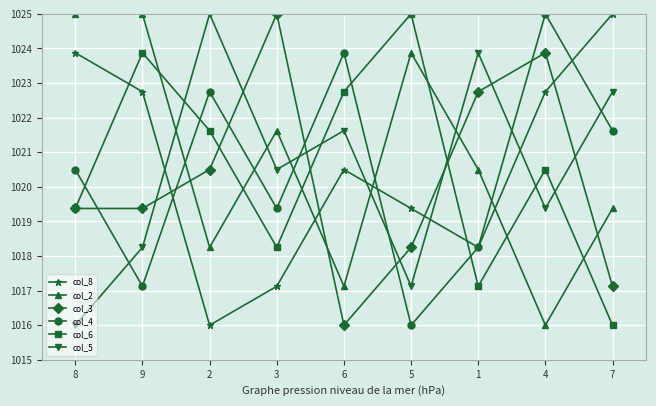

The value of col_2 at 4 is 1635.0. True or false?

False